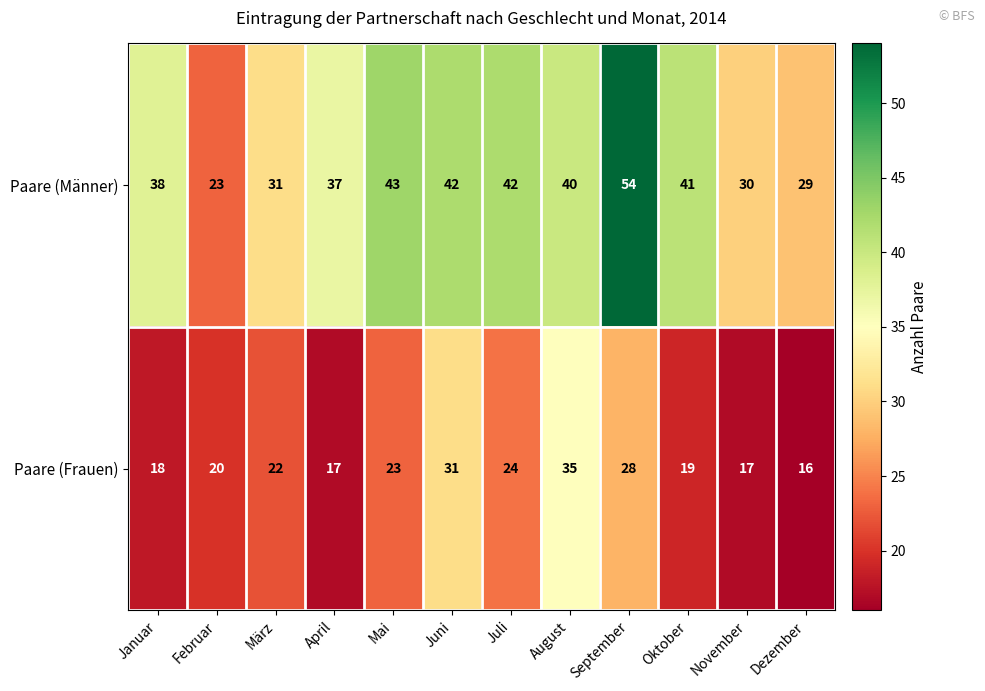

List the series in order of their overall mean, lowest first.

Paare (Frauen), Paare (Männer)